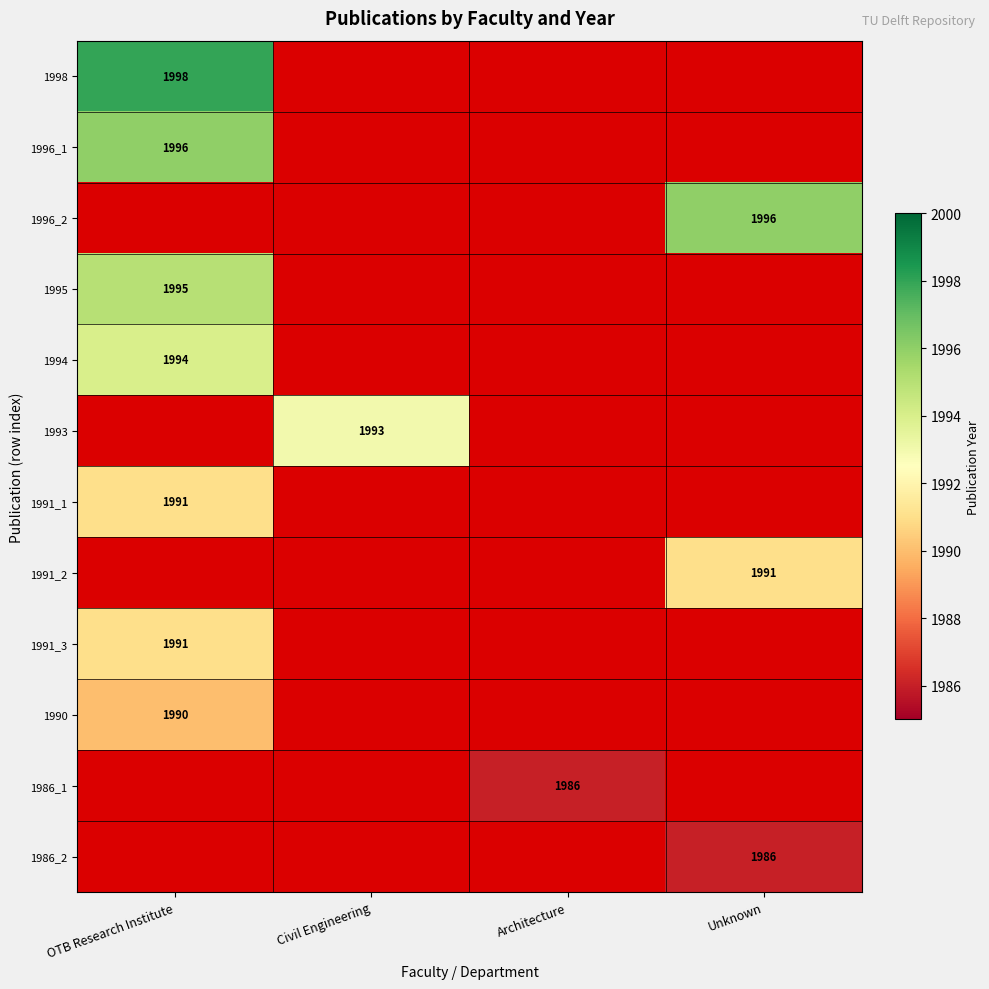

What is the greatest value displayed?

1998.0